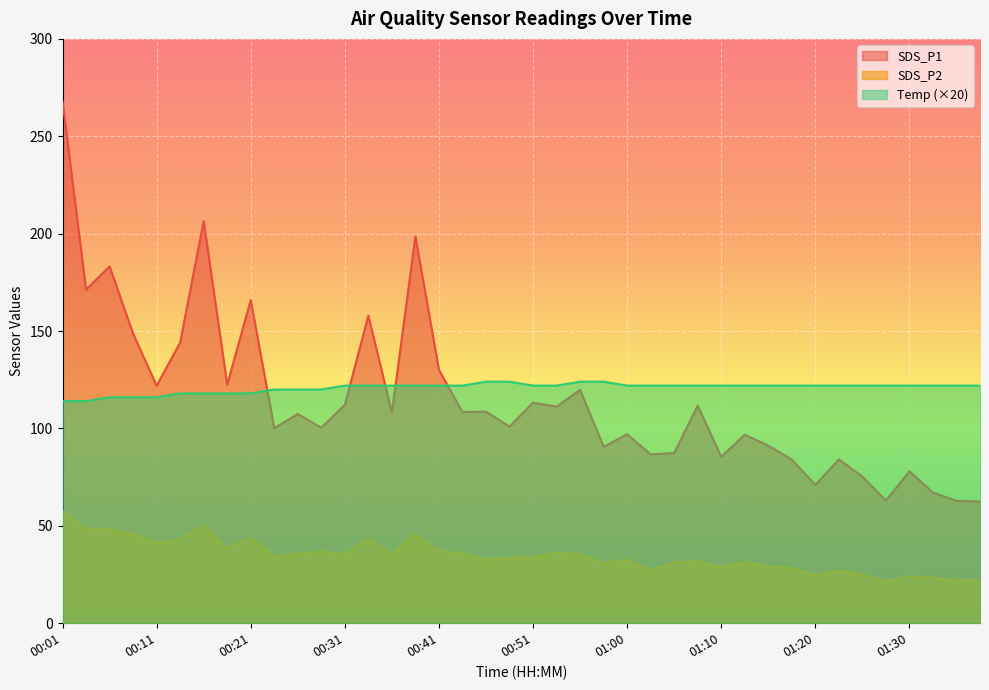

Reading right to left, what are all the values shown in this chart?

SDS_P1: 62.5	62.8	67.1	78.0	63.0	75.3	84.1	71.0	84.0	91.2	96.8	85.5	111.7	87.4	86.7	97.0	90.6	119.8	111.2	113.2	101.0	108.6	108.4	130.1	198.5	108.1	157.9	112.1	100.4	107.4	100.2	165.9	122.5	206.4	144.1	122.0	148.7	183.2	171.3	268.0
SDS_P2: 22.3	21.8	23.4	24.2	21.4	24.9	27.1	24.8	28.2	29.2	31.4	28.8	31.9	31.2	27.1	32.6	30.8	35.4	36.2	33.9	33.4	32.7	35.8	37.1	45.8	35.3	43.3	35.3	36.8	35.7	34.3	44.0	38.2	50.2	43.1	41.3	45.7	48.2	48.6	57.4
Temp: 122.0	122.0	122.0	122.0	122.0	122.0	122.0	122.0	122.0	122.0	122.0	122.0	122.0	122.0	122.0	122.0	124.0	124.0	122.0	122.0	124.0	124.0	122.0	122.0	122.0	122.0	122.0	122.0	120.0	120.0	120.0	118.0	118.0	118.0	118.0	116.0	116.0	116.0	114.0	114.0